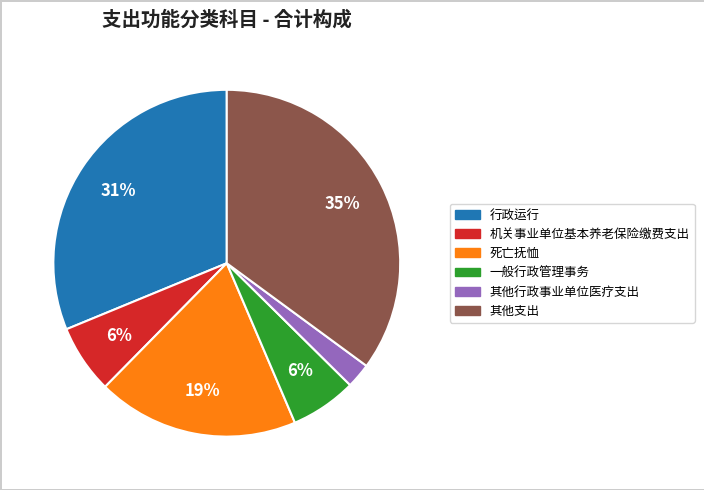

True or false: 其他支出 accounts for 35% of the total.

True